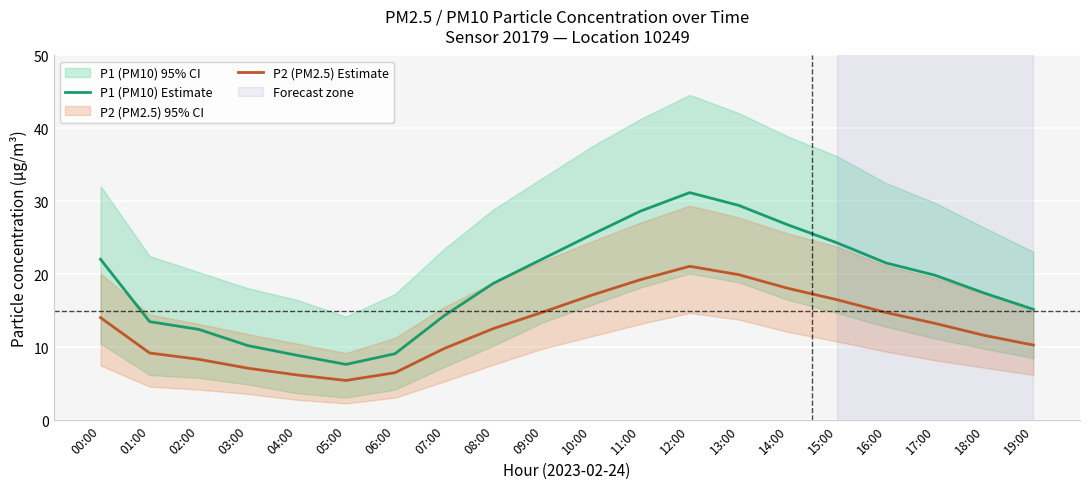

What position from the right is 13:00?

7